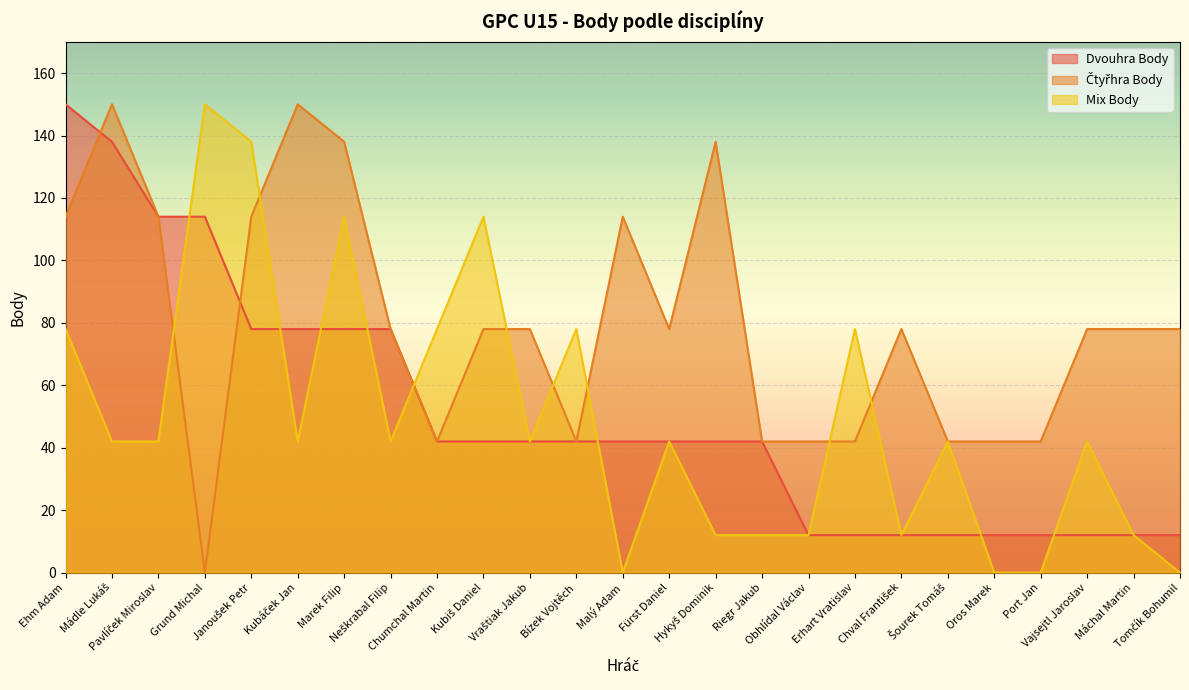

Is it true that Mix Body equals -81 at Oros Marek?

False